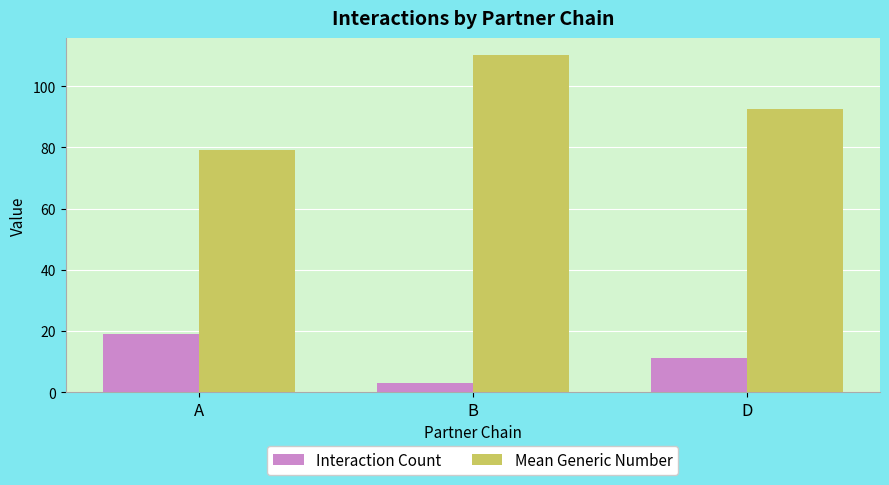

Rank the categories by Mean Generic Number value from highest to lowest.

B, D, A